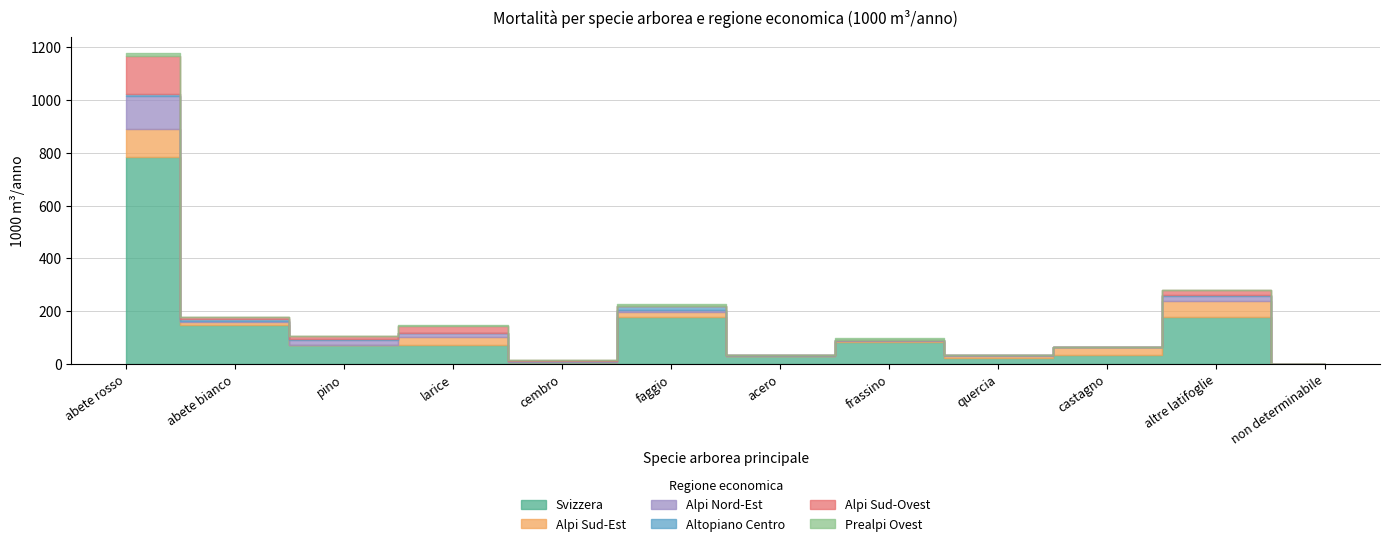

In Prealpi Ovest, how many points are lower than both neighbors (excluding endpoints)?

3